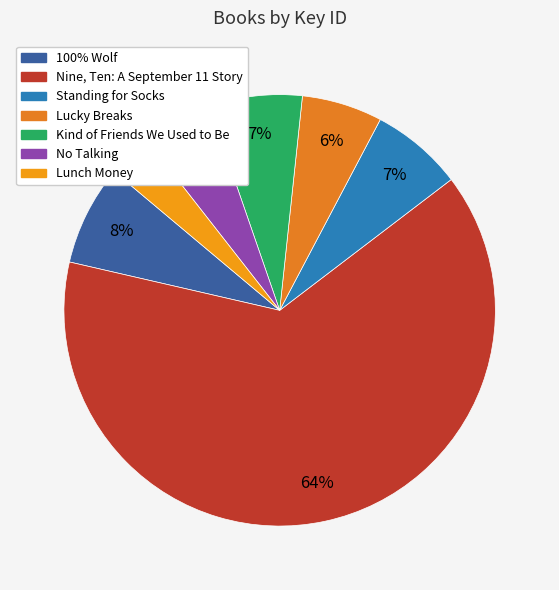

Count the number of slices in the pie.

7